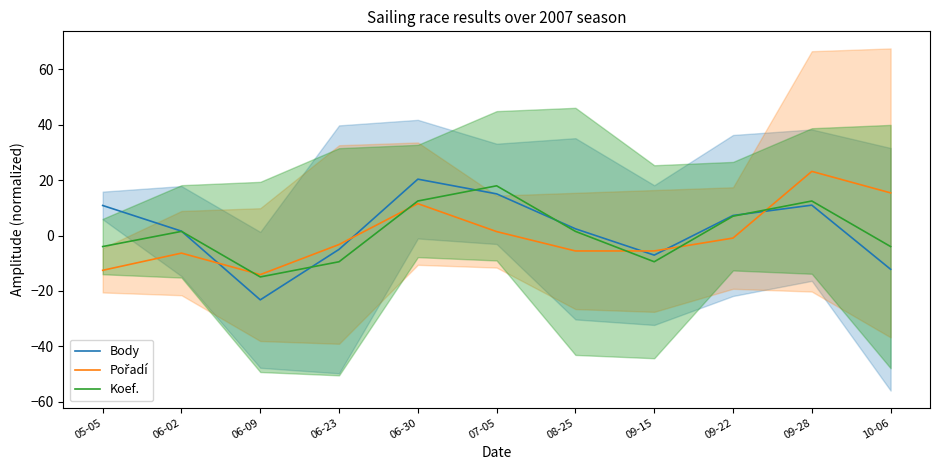

What is the difference between the highest and lowest values at 06-30?

8.8